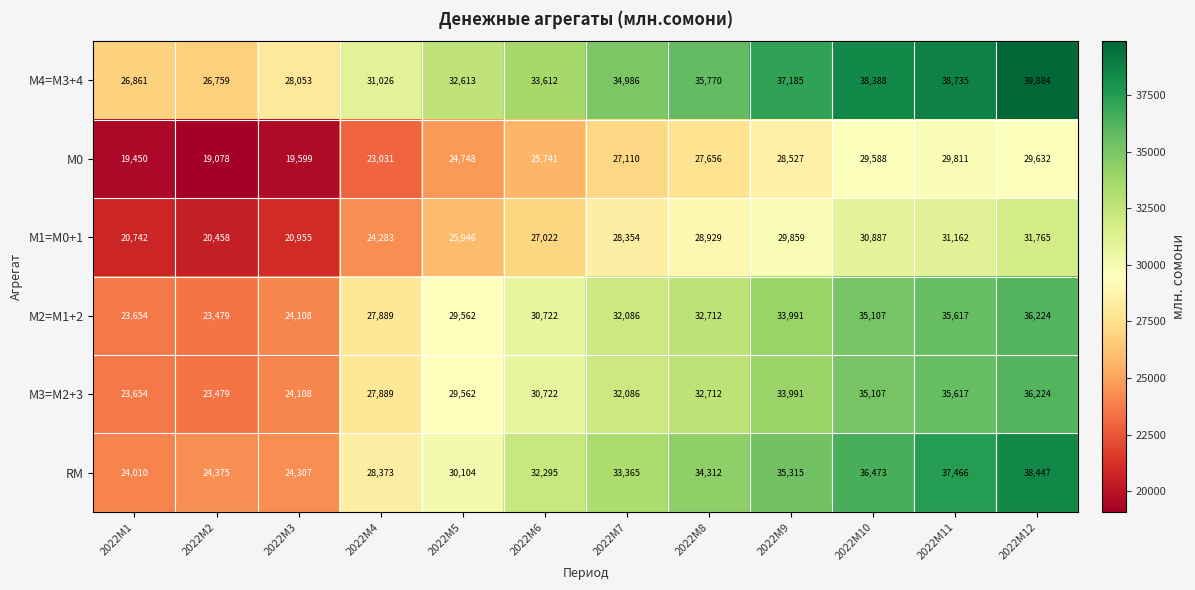

At how many categories does at least one series exceed 25420?

12